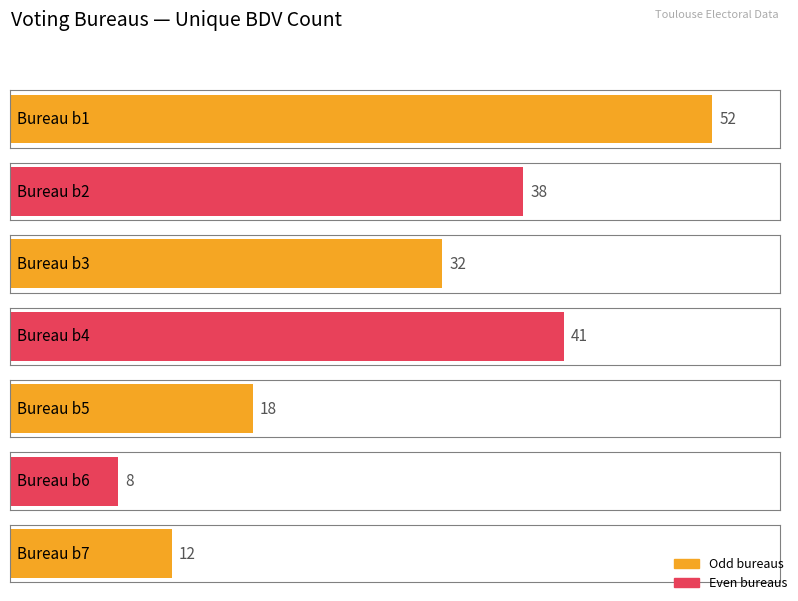

What is the value of the 5th bar from the left?

18